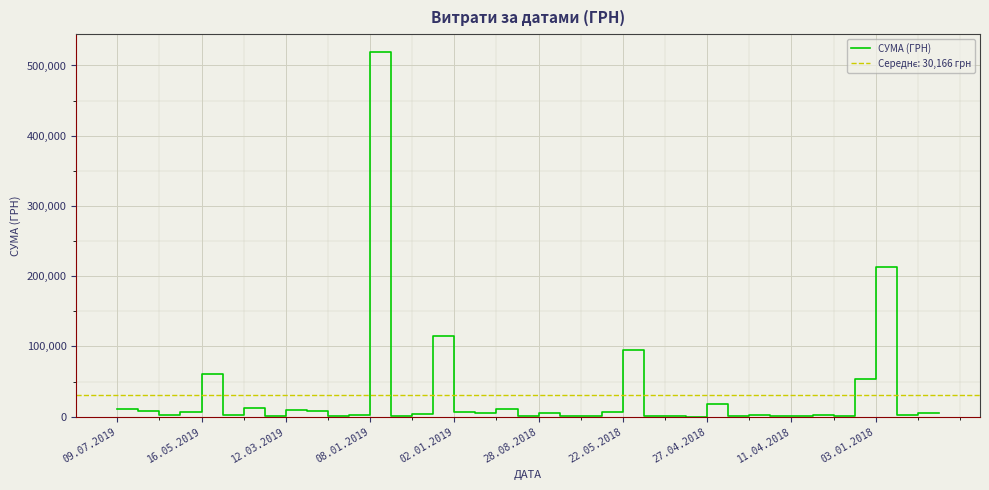

What is the difference between the maximum and second lowest values?

518325.2